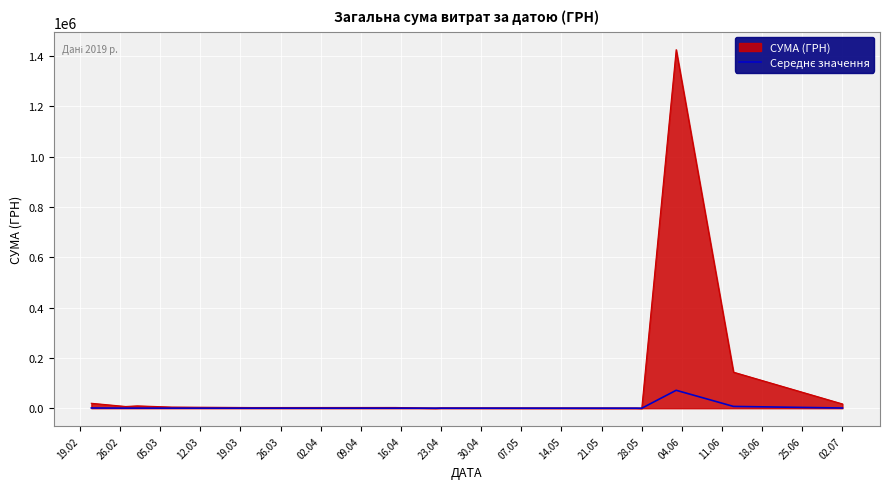

Which series has the largest total across all categories?

СУМА (ГРН)